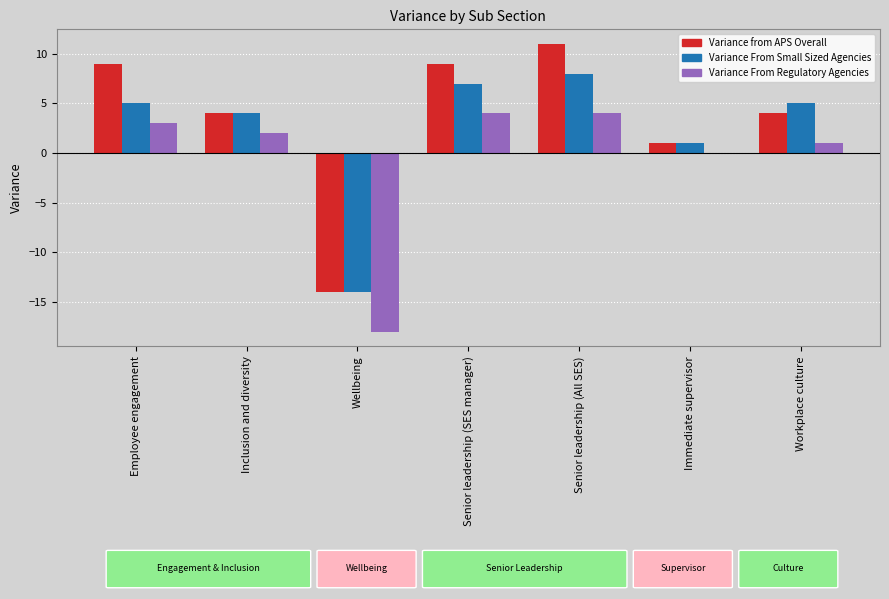

How many values in Variance from APS Overall are above zero?

6